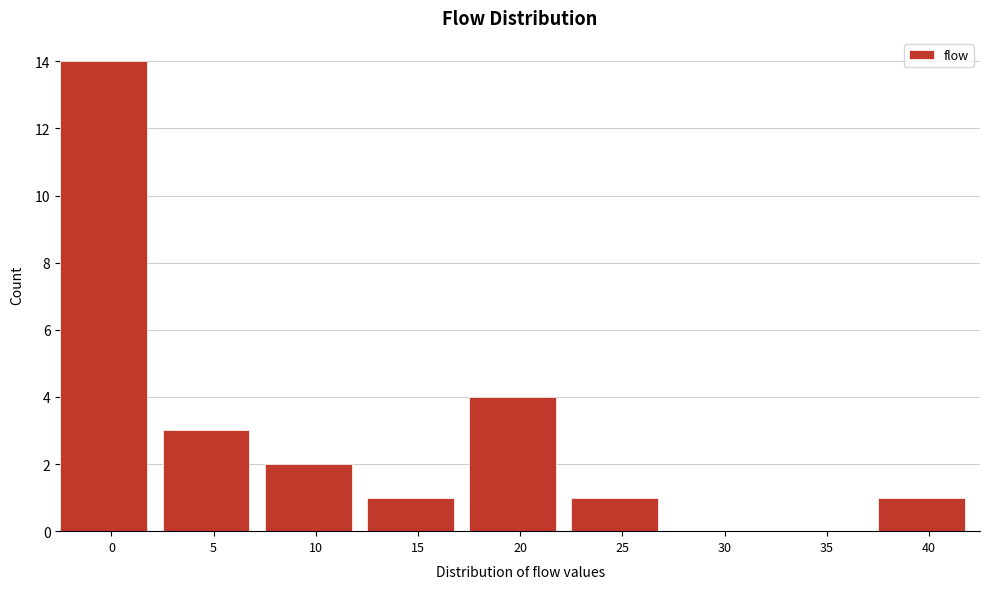

Reading left to right, what are all the values shown in this chart?

0=14	5=3	10=2	15=1	20=4	25=1	30=0	35=0	40=1